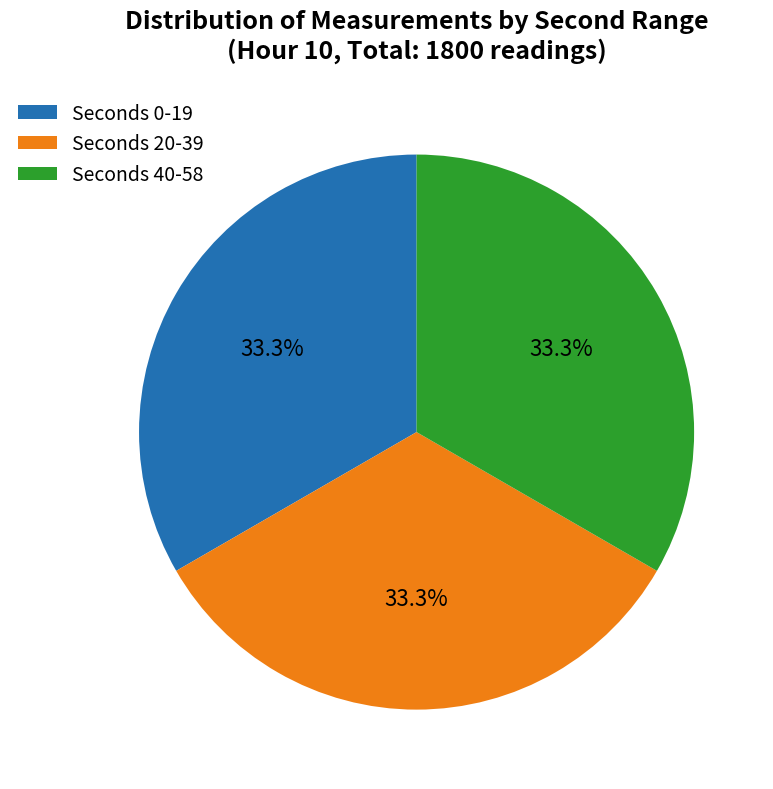

Approximately how many times larger is the value at Seconds 40-58 compared to Seconds 0-19?

1.0